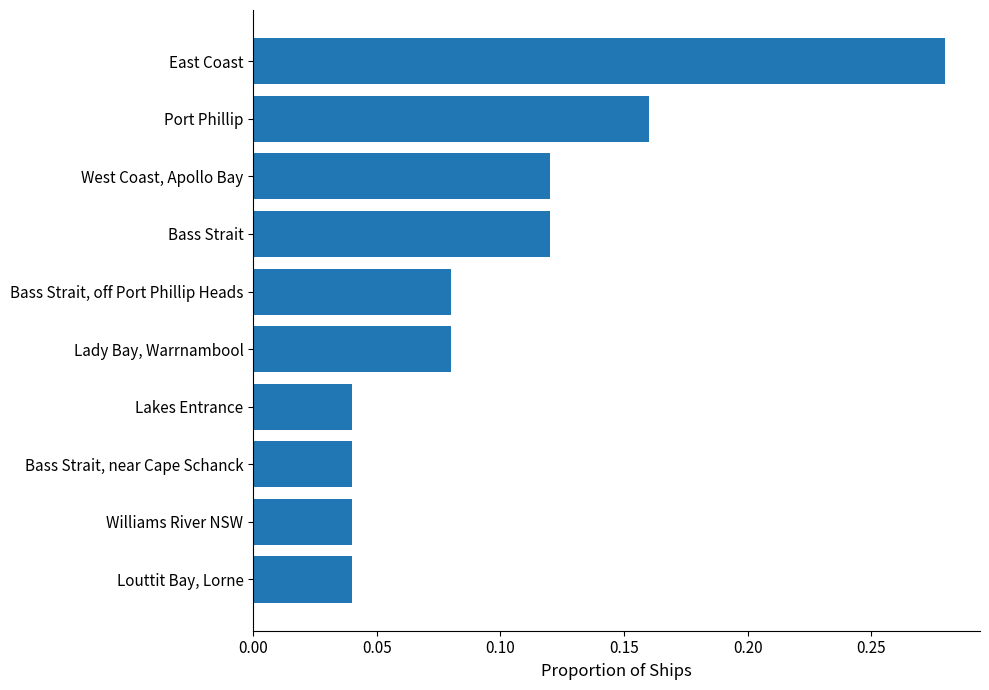

What is the sum of all values?

1.0